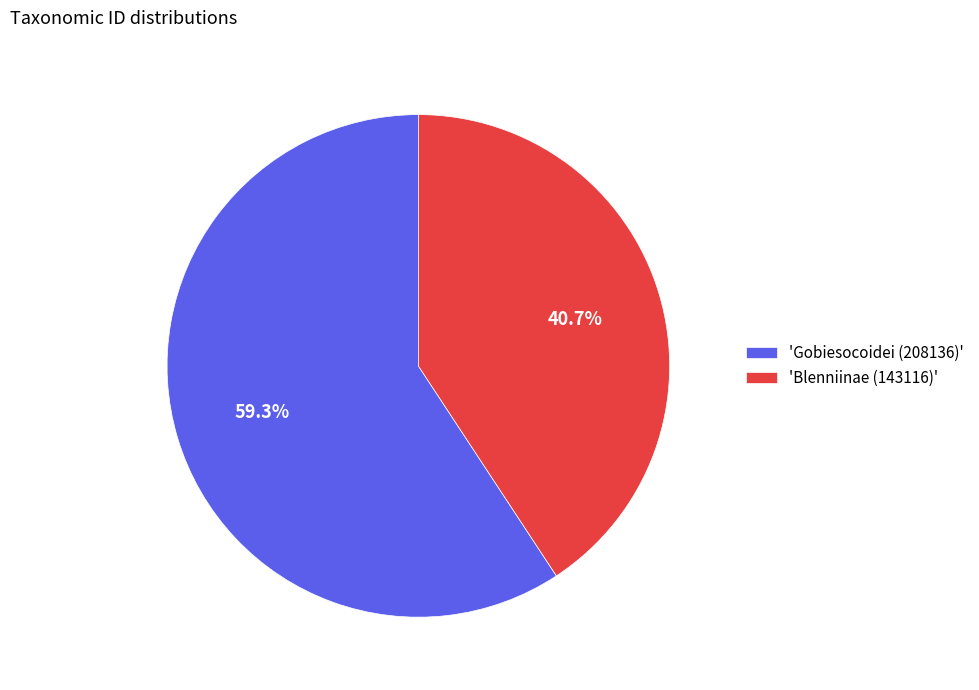

What is the ratio of the value at 'Gobiesocoidei (208136)' to the value at 'Blenniinae (143116)'?

1.5